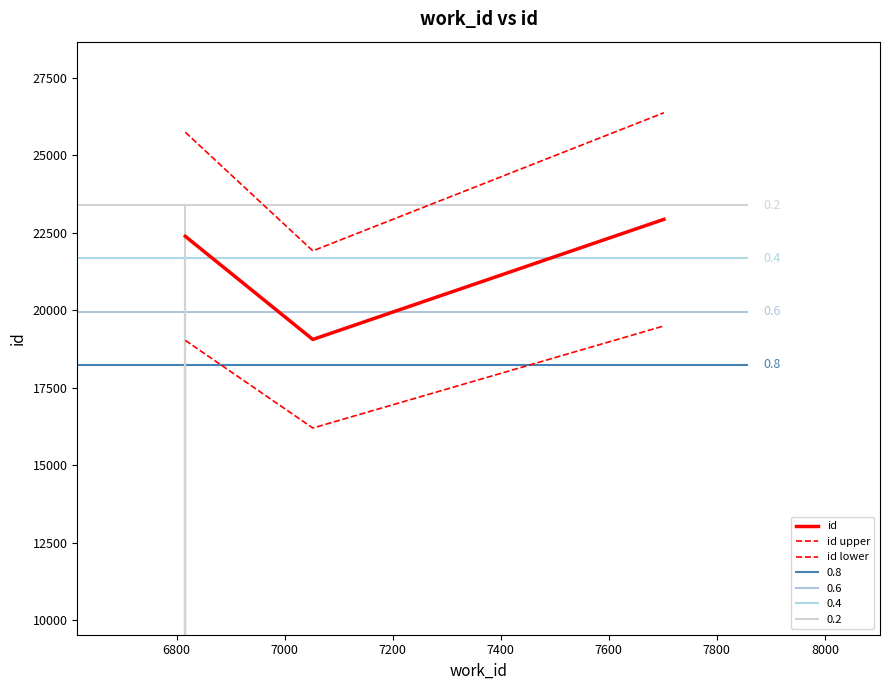

Which series has the largest range (max minus min)?

id upper